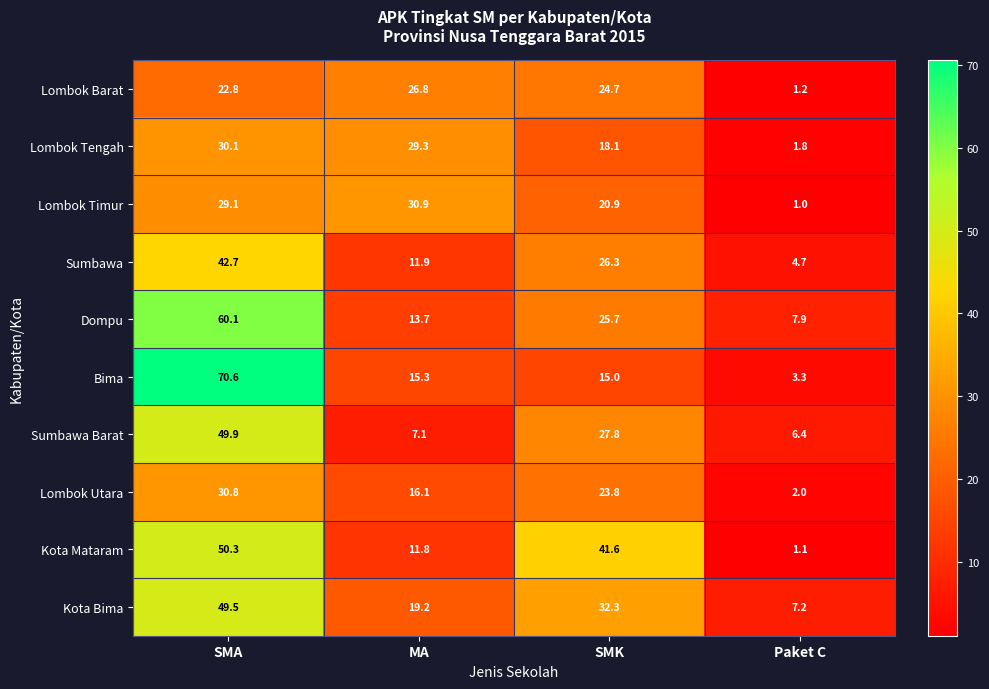

Is it true that Lombok Barat equals 26.8 at MA?

True